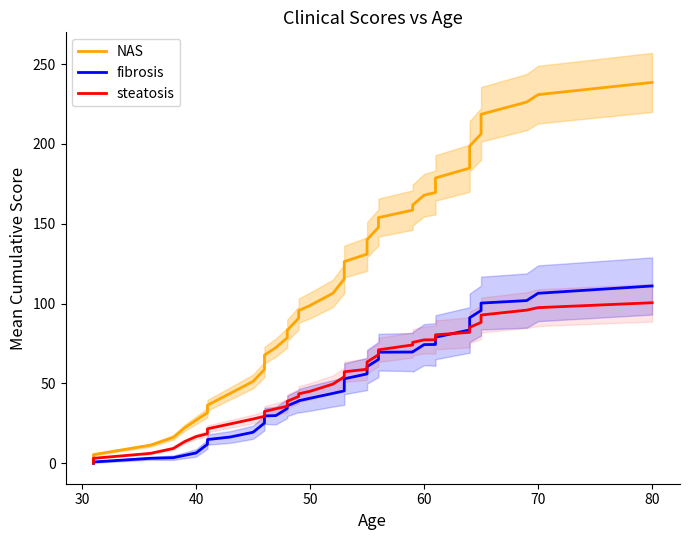

What are all the series names shown in the legend?

NAS, fibrosis, steatosis